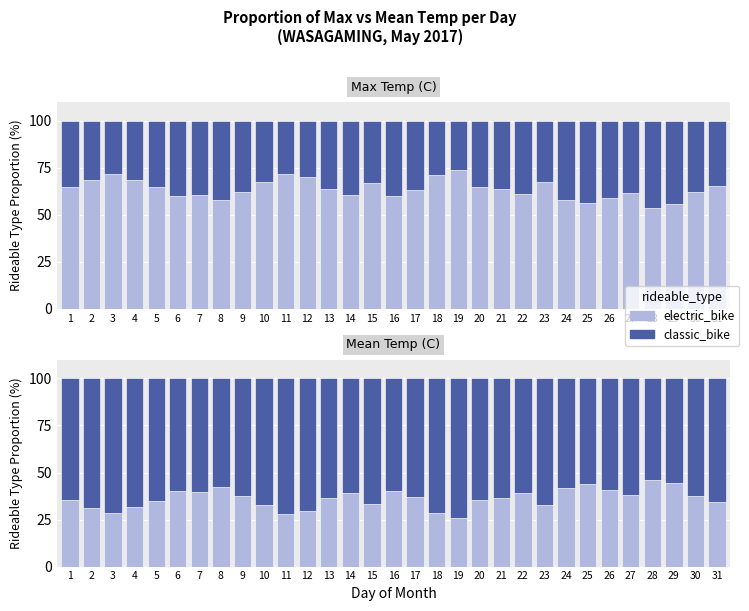

Between 11 and 2, which is larger?

2